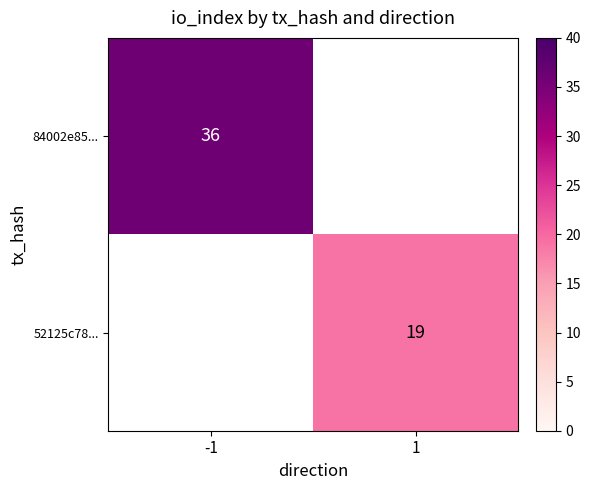

The value of 52125c78... at 1 is 26. True or false?

False